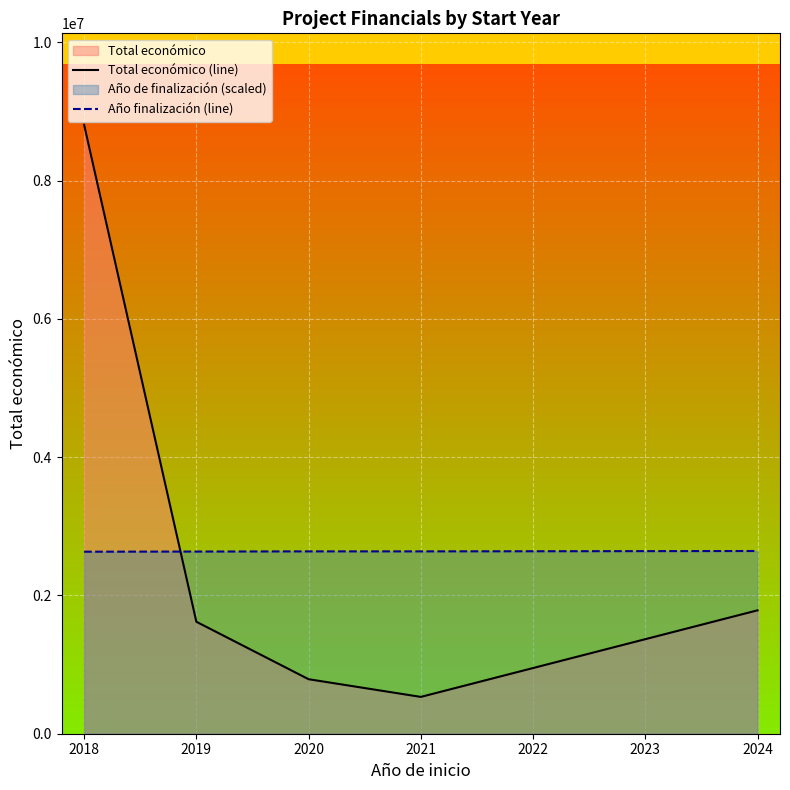

Is the value of Año finalización (line) at 2018 greater than the value of Total económico (line) at 2020?

Yes